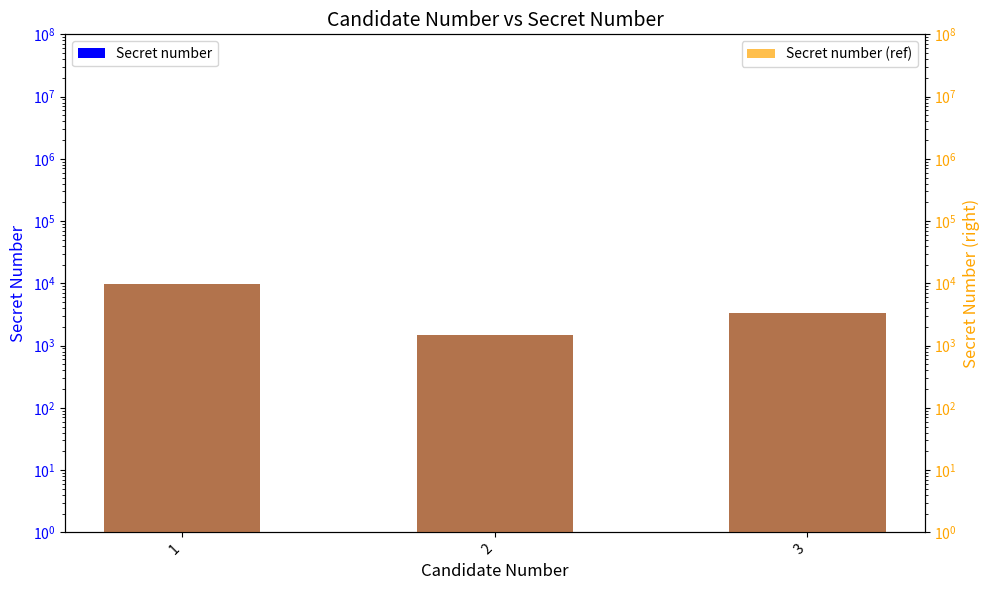

Are the bars horizontal?

No